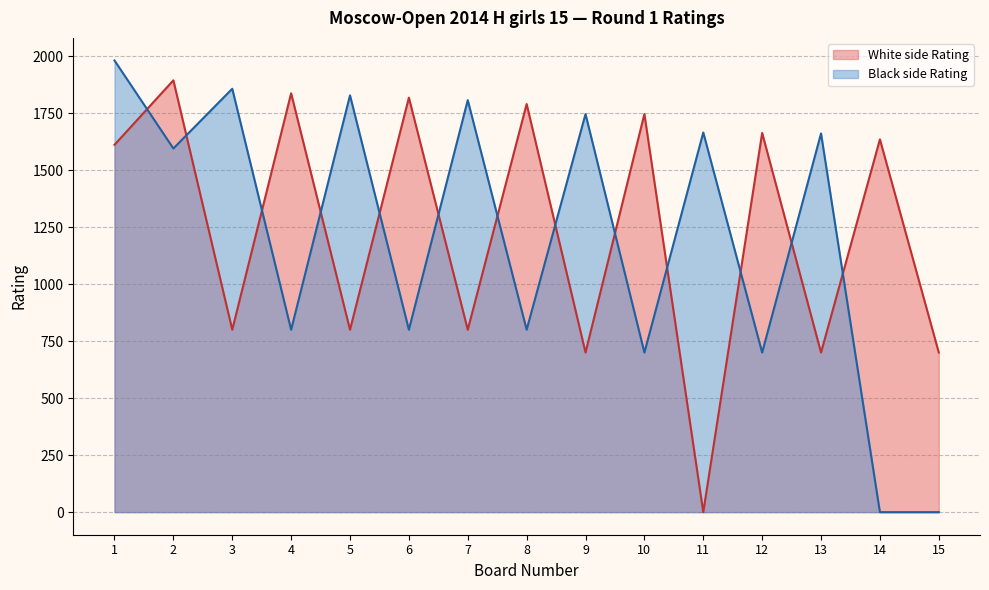

List the series in order of their overall mean, highest first.

White side Rating, Black side Rating